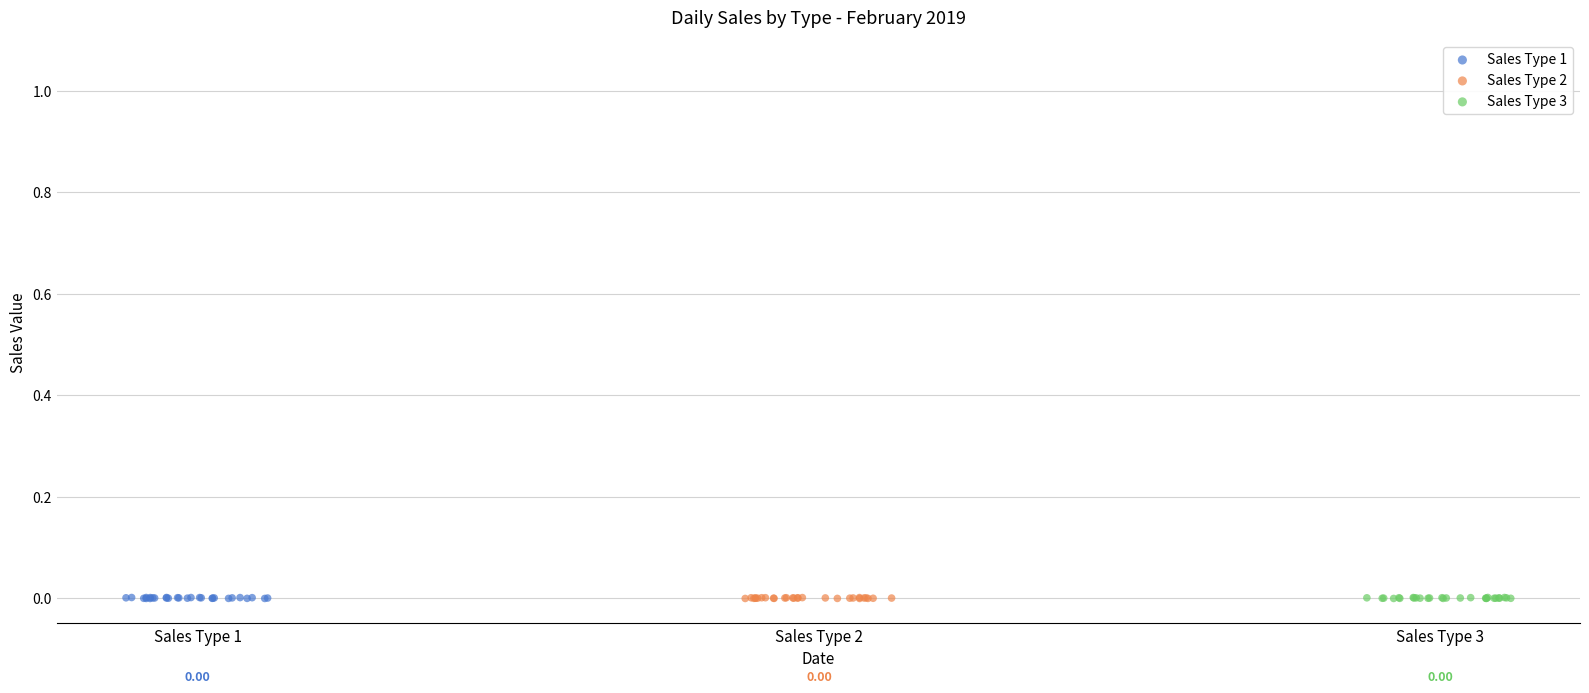

What are all the series names shown in the legend?

Sales Type 1, Sales Type 2, Sales Type 3